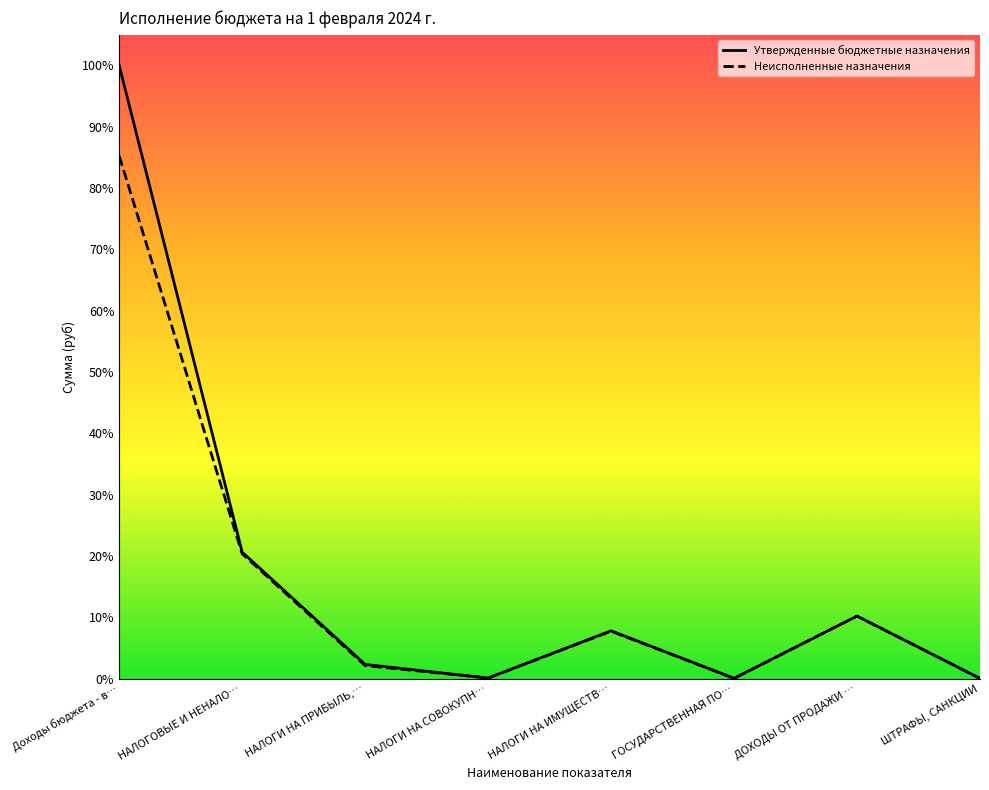

True or false: Утвержденные бюджетные назначения and Неисполненные назначения cross at least once.

False